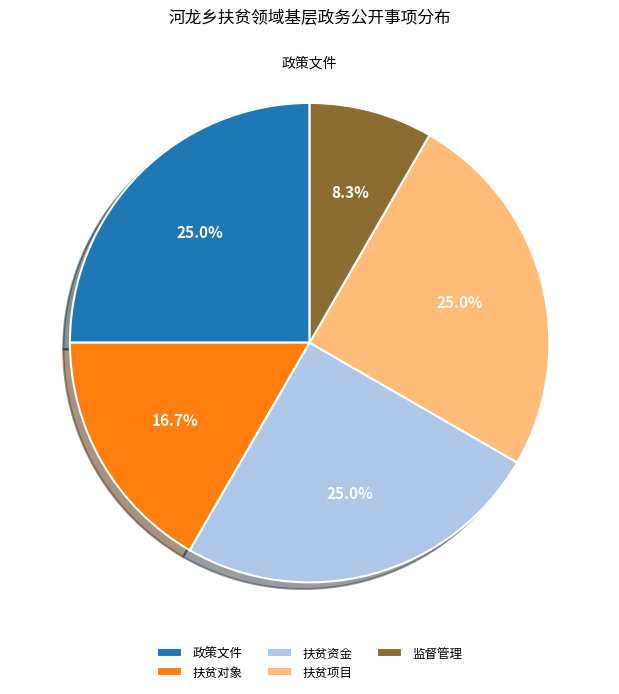

To the nearest percent, what is the average slice percentage?

20%